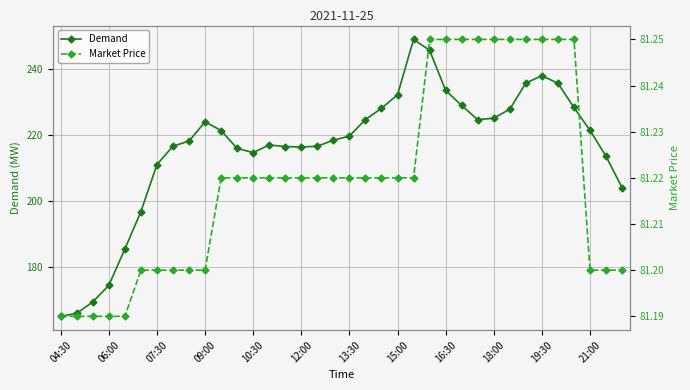

What is the value of the Market Price point at the 14th from the left?

81.2